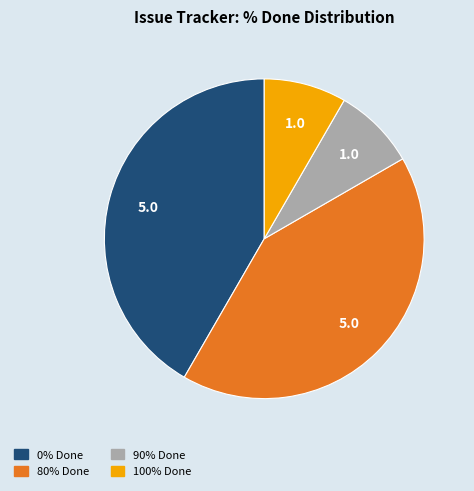

Does any single category account for the majority?

No